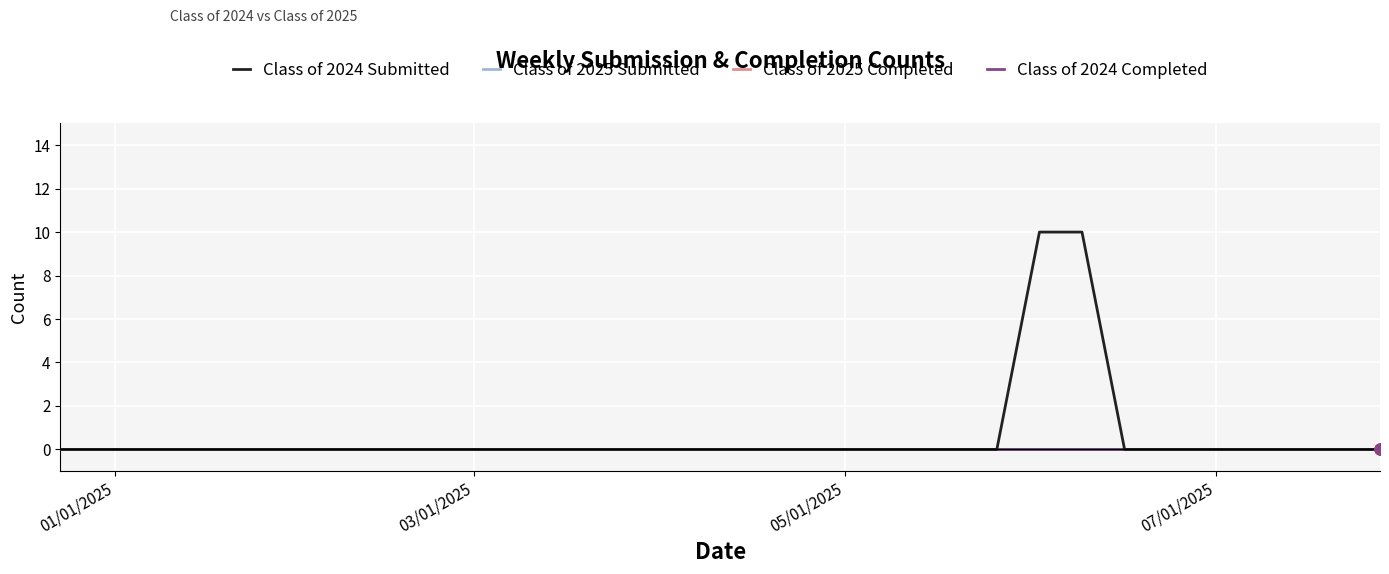

At how many categories does at least one series exceed 1?

2